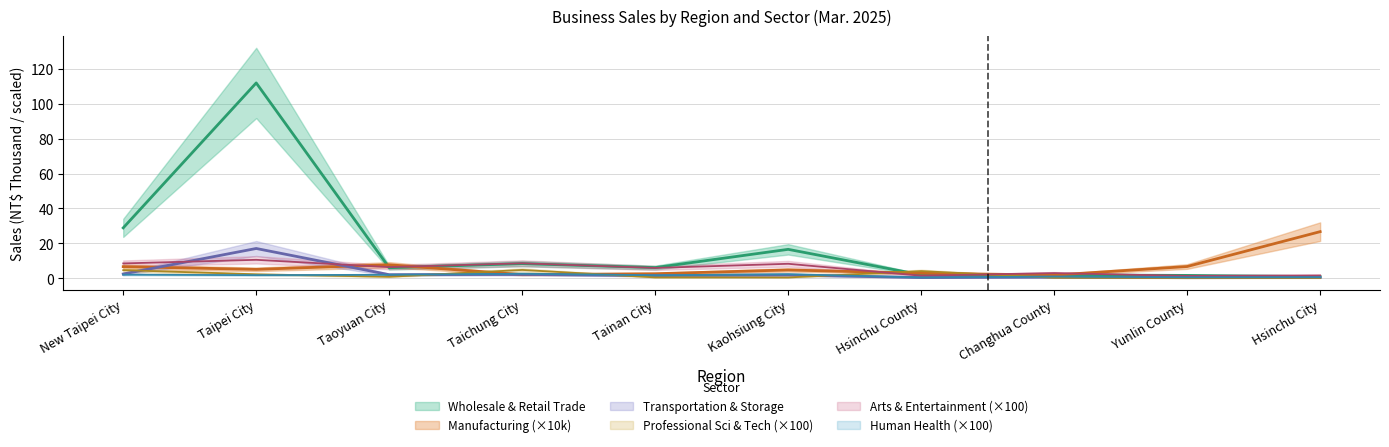

Which category has the highest value across all series?

Taipei City